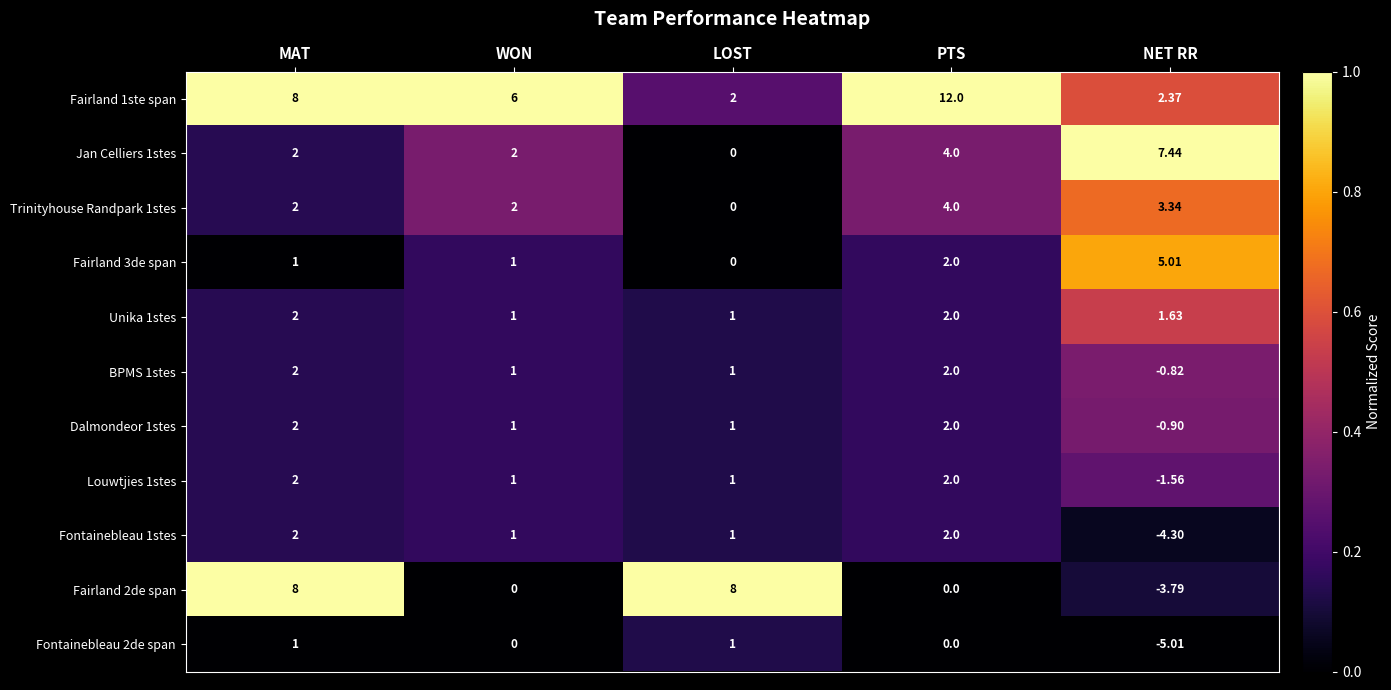

Is the value of Louwtjies 1stes at WON greater than the value of BPMS 1stes at MAT?

No